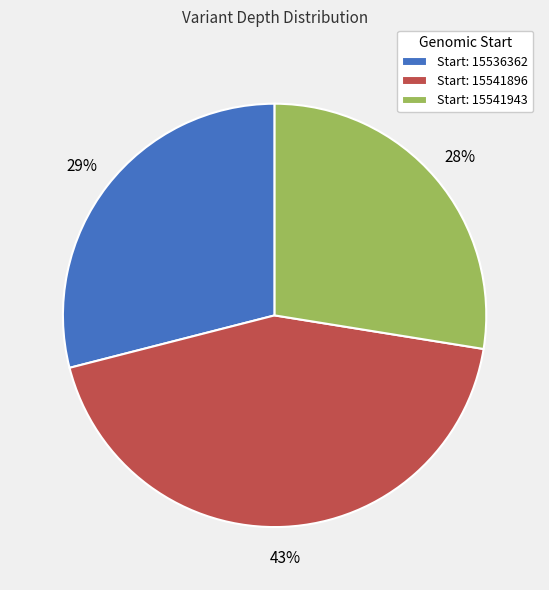

True or false: Start: 15536362 accounts for 29% of the total.

True